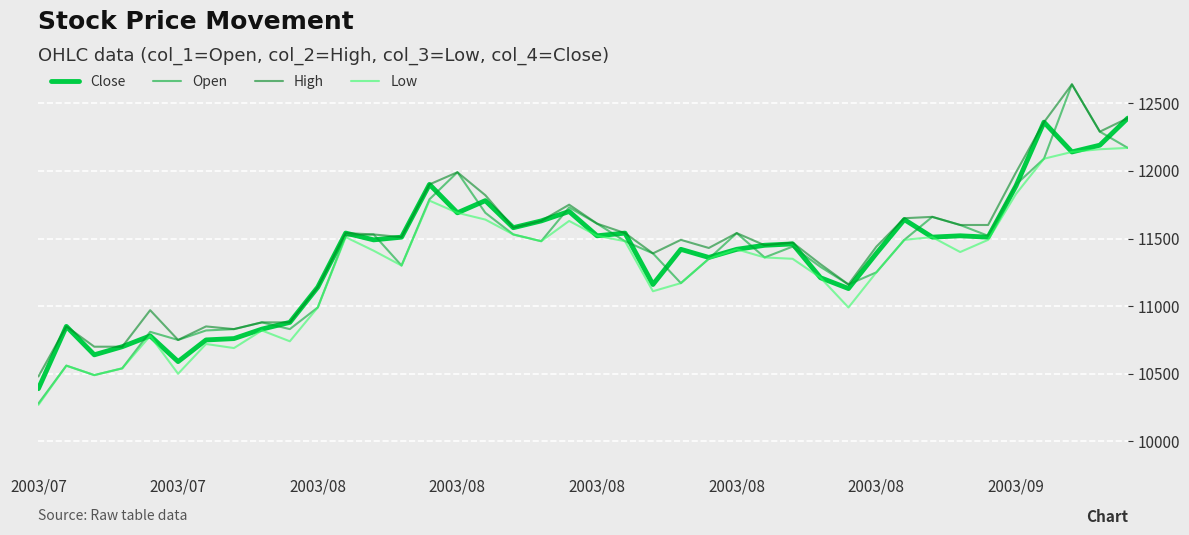

How many lines are shown in the chart?

4